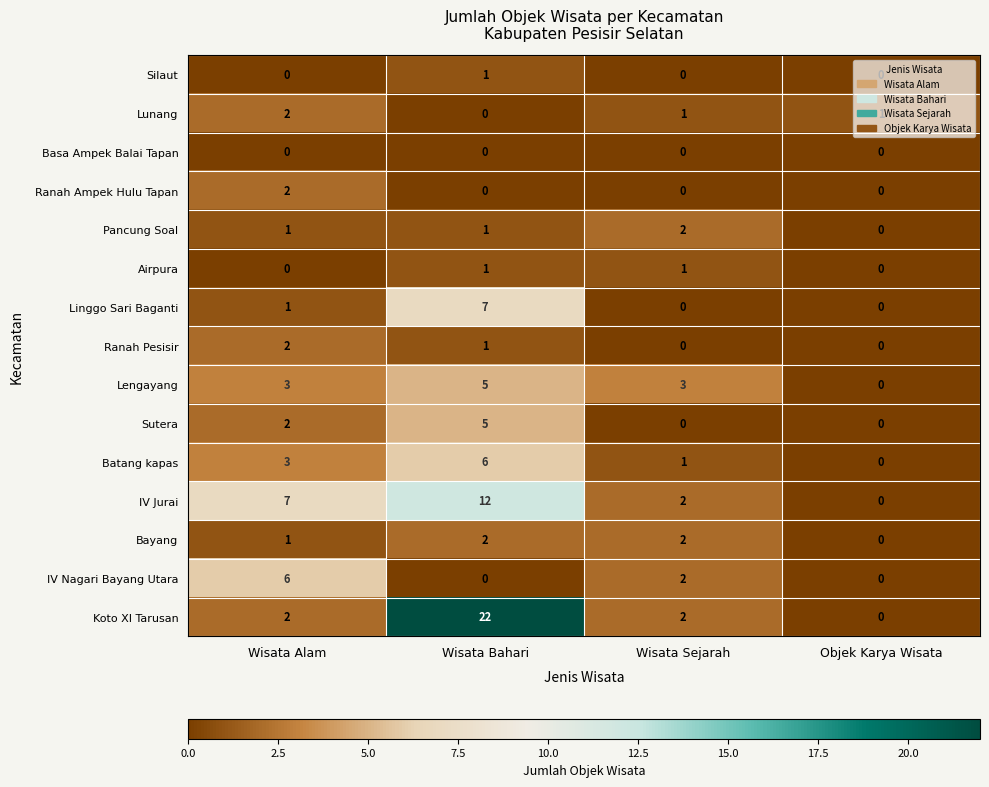

What is the spread (max minus min) of values at Objek Karya Wisata?

1